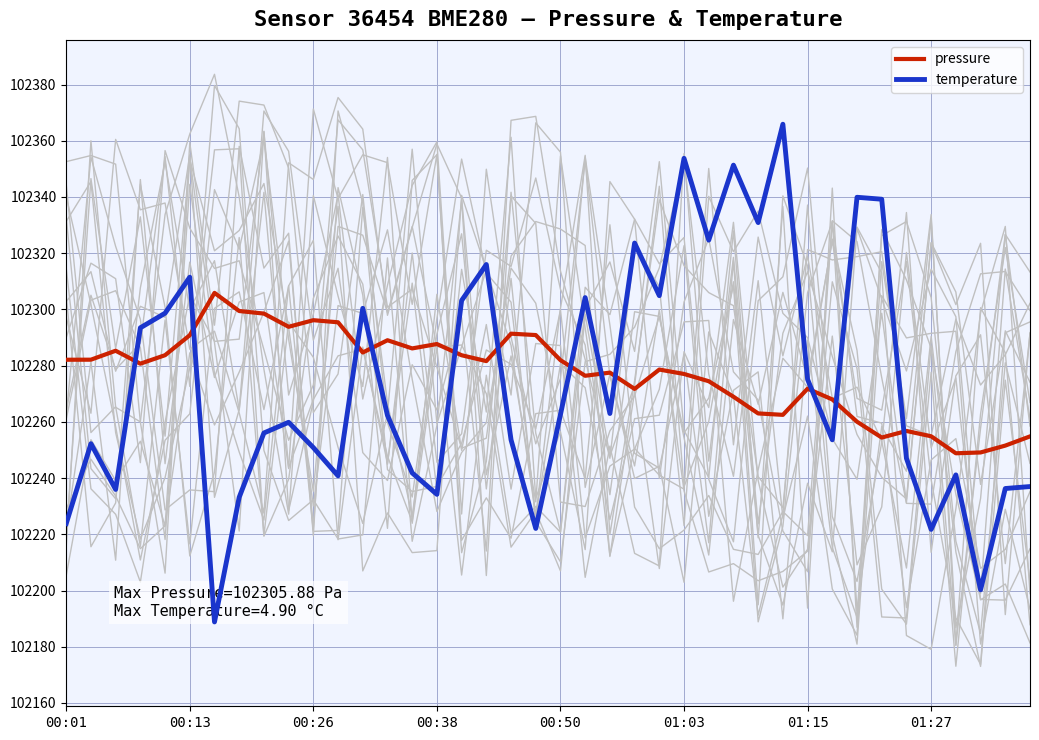

True or false: pressure and temperature cross at least once.

True